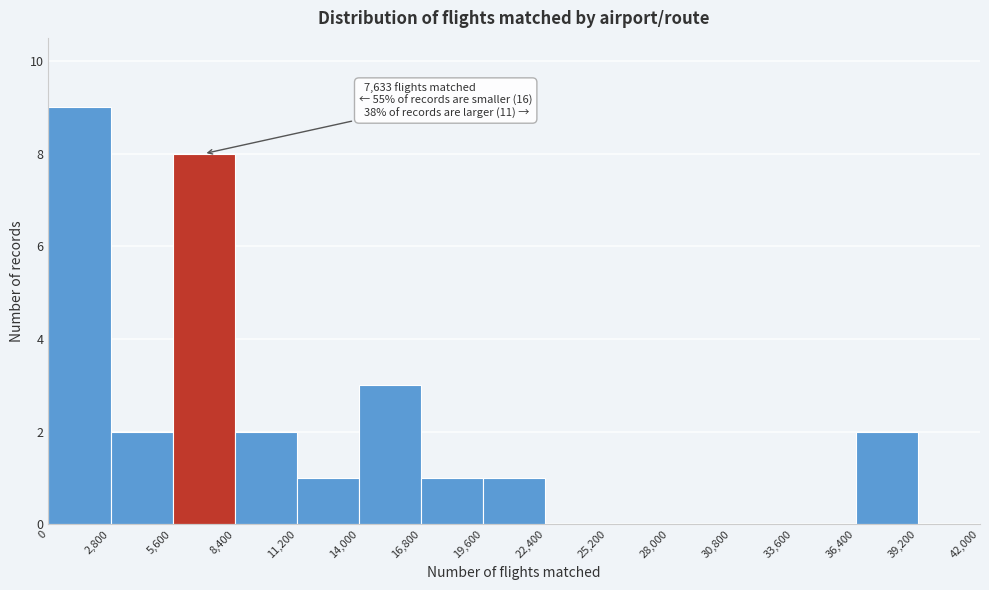

Over which range of the x-axis is the bar tallest?

0 to 2,800